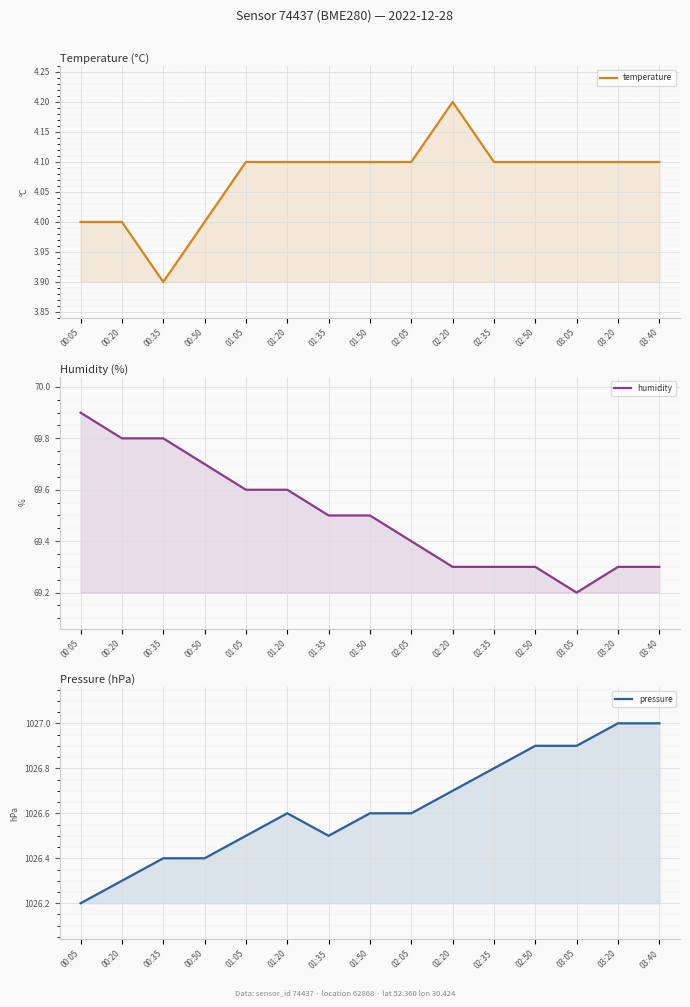

What are all the series names shown in the legend?

temperature, humidity, pressure